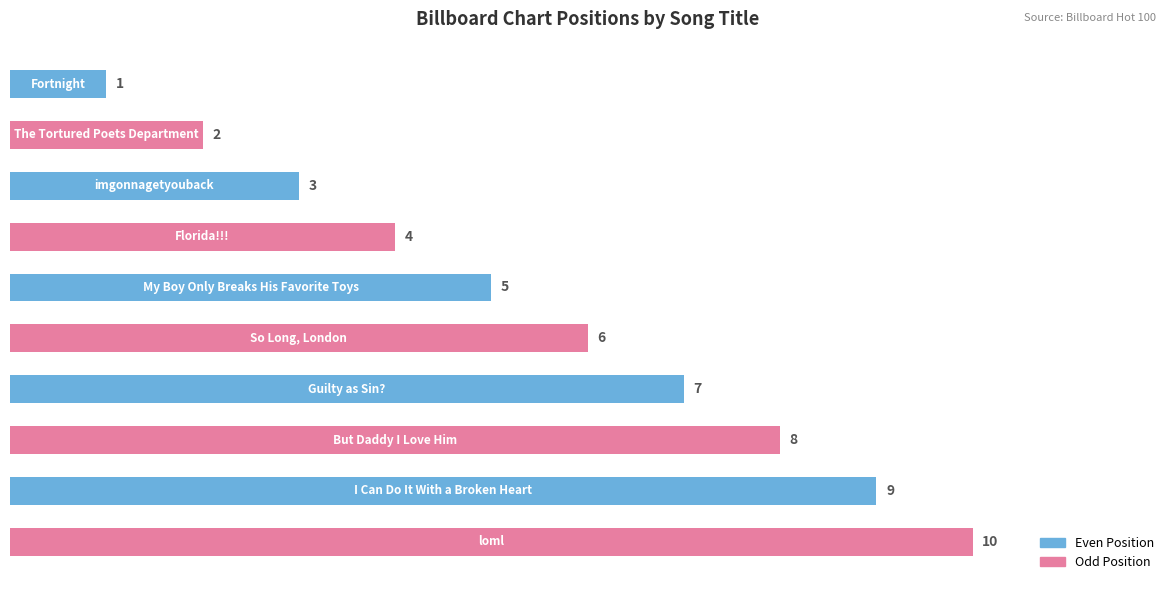

Count the values in the range 3 to 8.

6